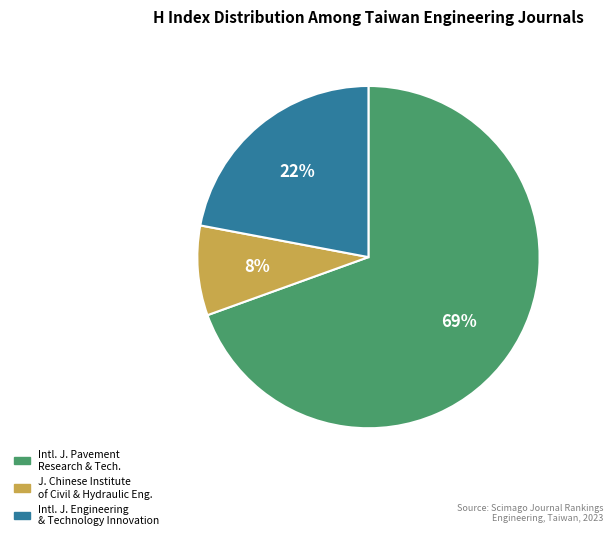

Is the sum of Intl. J. Pavement Research & Tech. and Intl. J. Engineering & Technology Innovation greater than half?

Yes